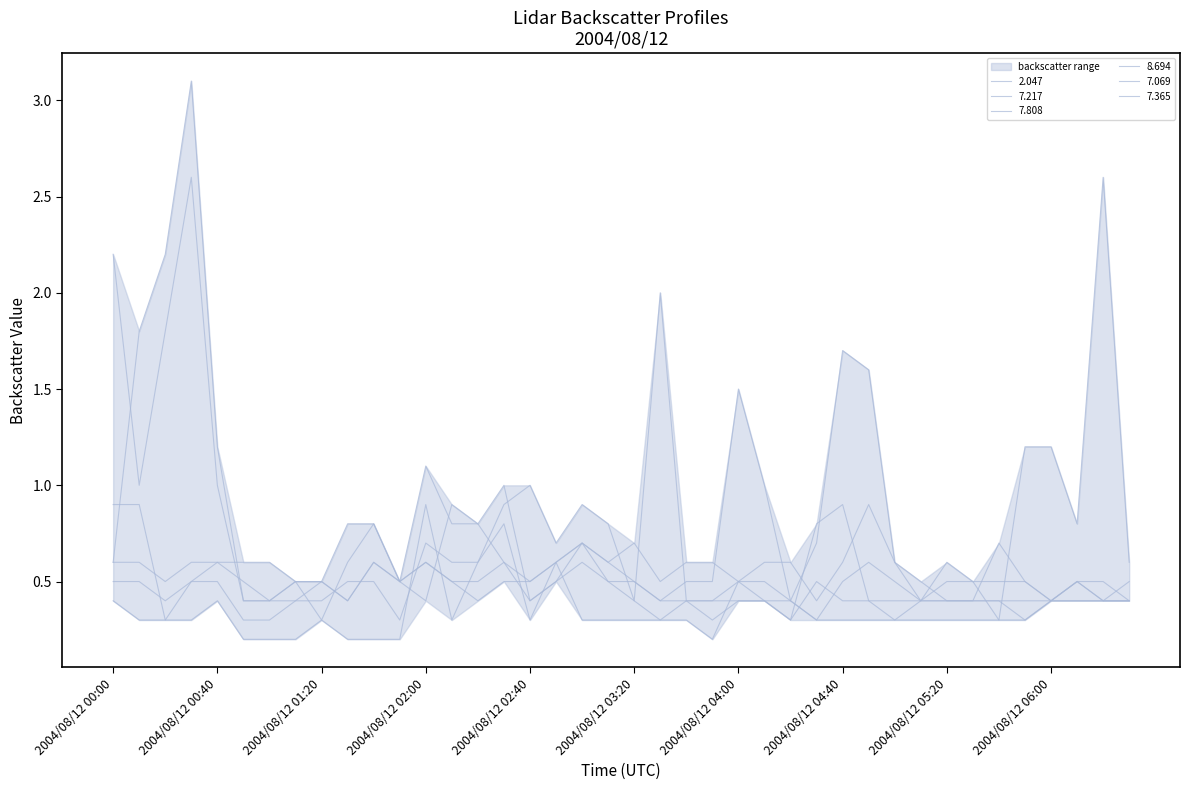

Which series has the largest total across all categories?

7.217